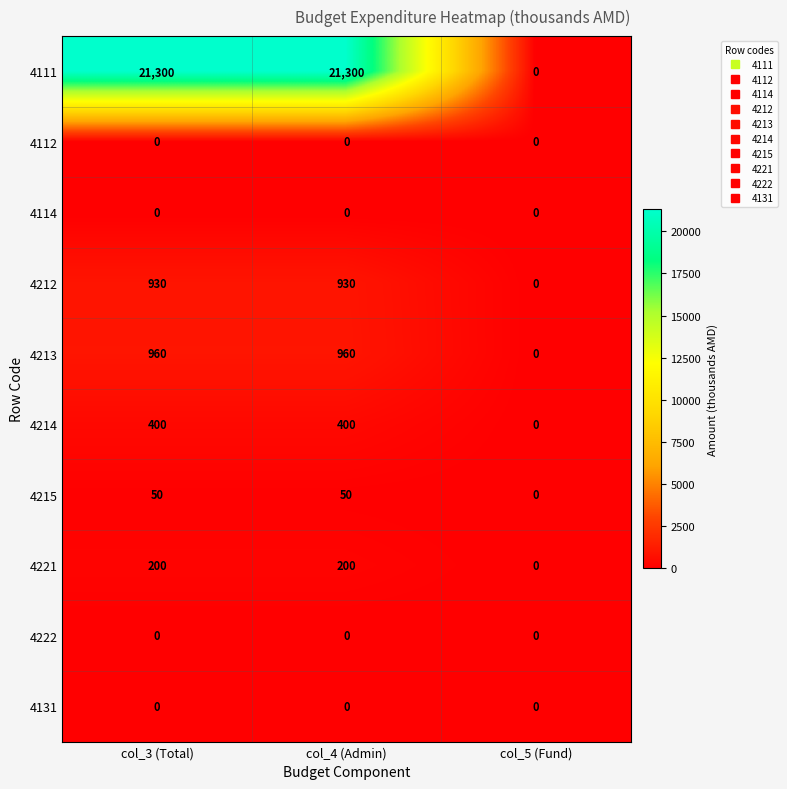

Count the number of categories in the chart.

3